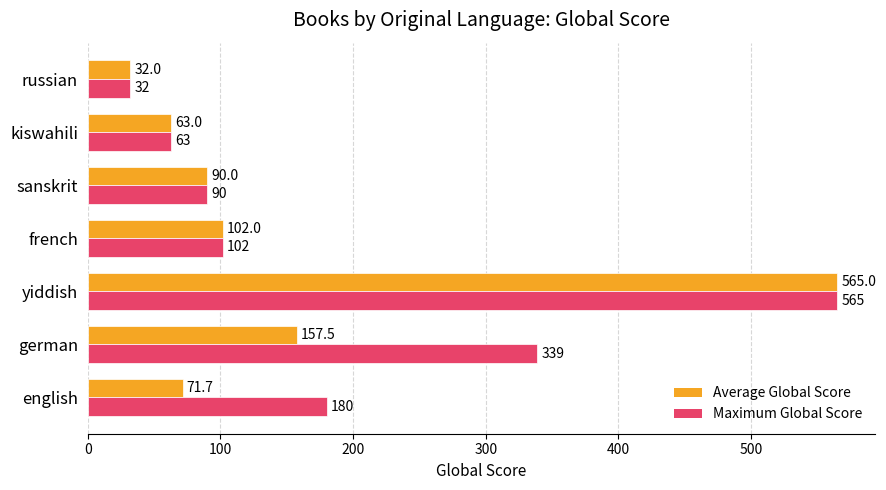

Which category has the highest value across all series?

yiddish